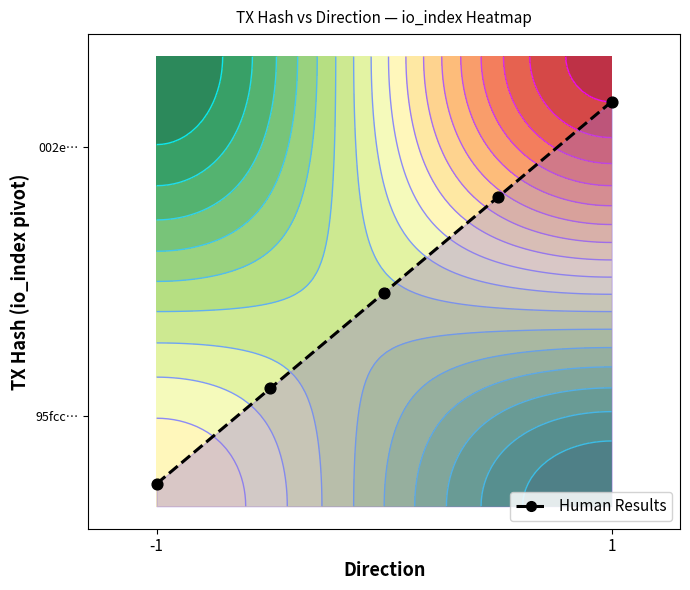

What is the smallest value displayed?

0.1